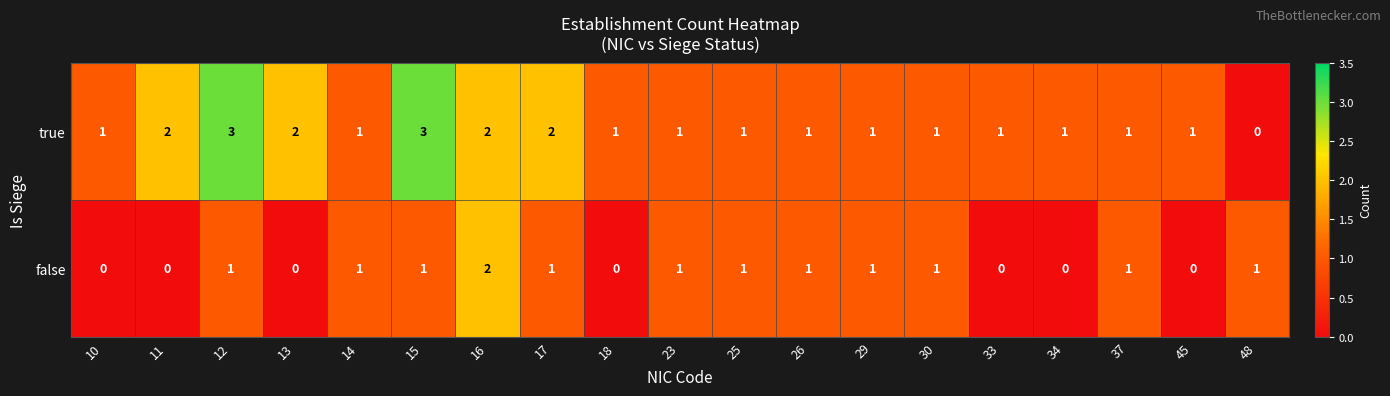

True or false: false has a value of 0 at 26.

False